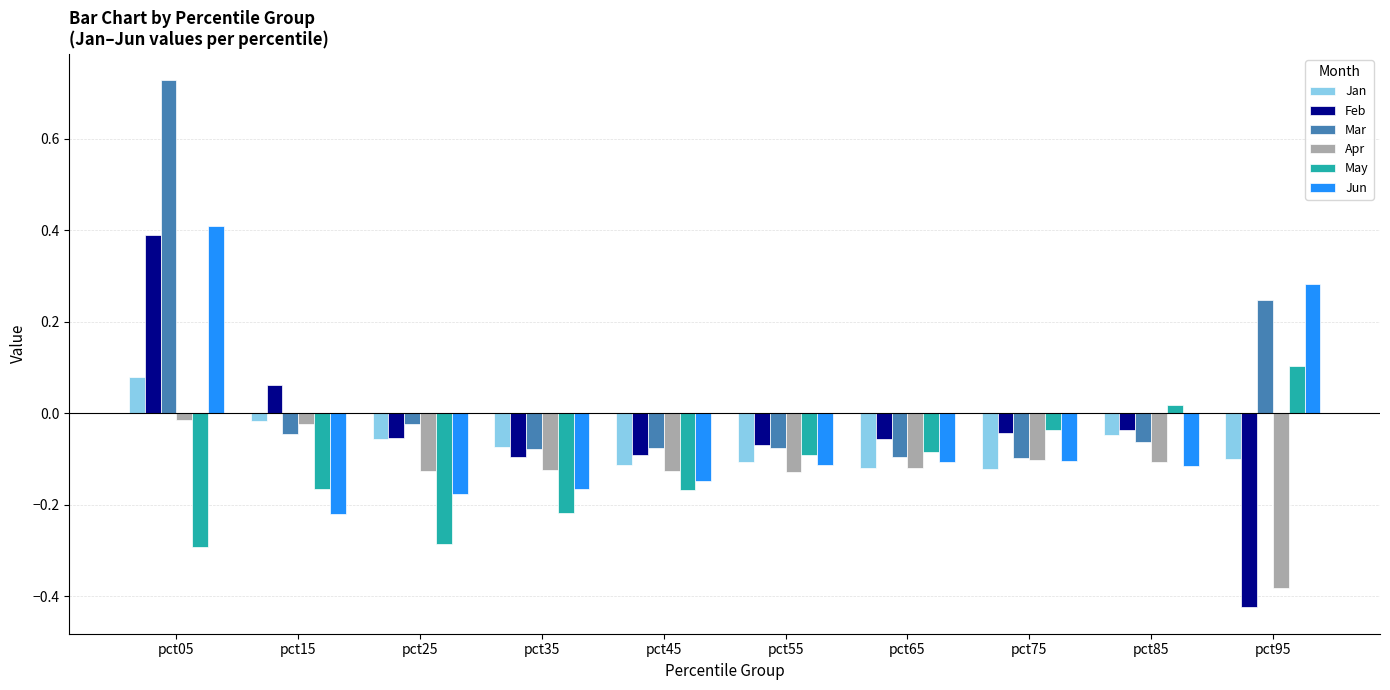

How many groups of bars are there?

10